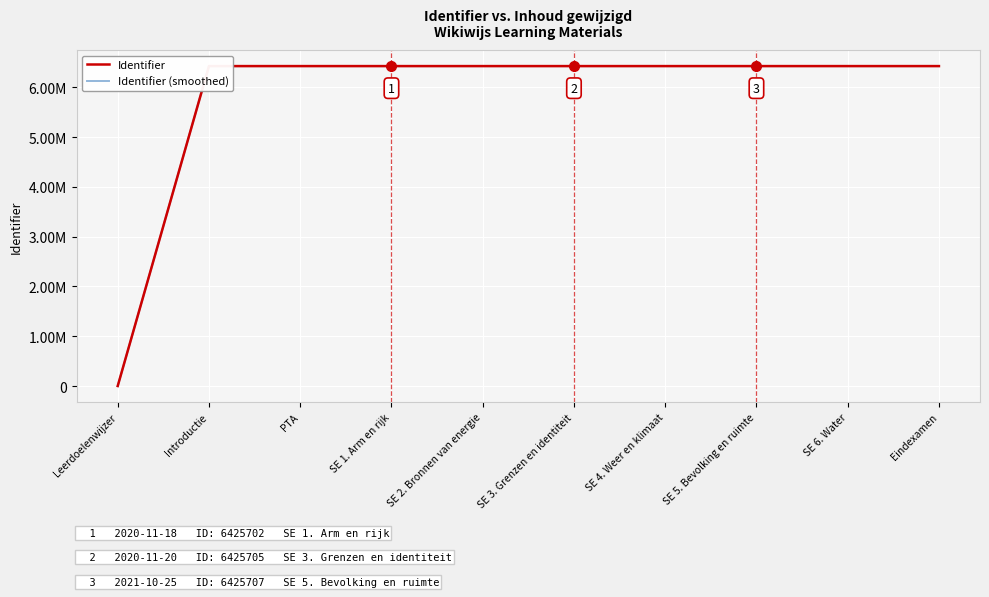

What is the average value of the Identifier series?

5783136